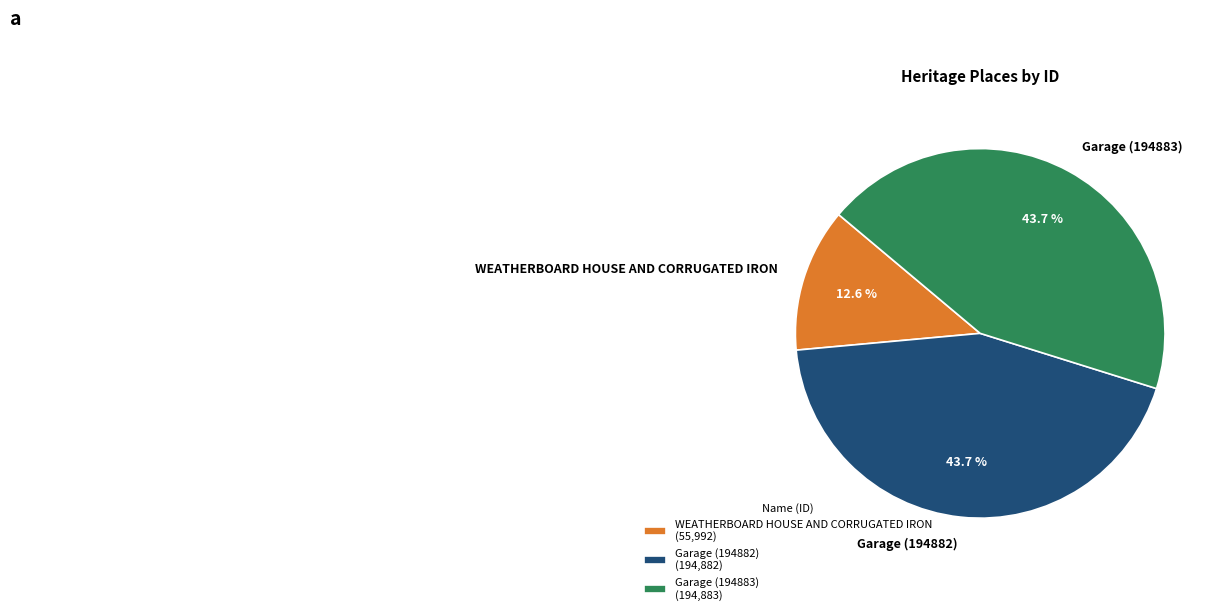

Between Garage (194882) and WEATHERBOARD HOUSE AND CORRUGATED IRON, which is larger?

Garage (194882)